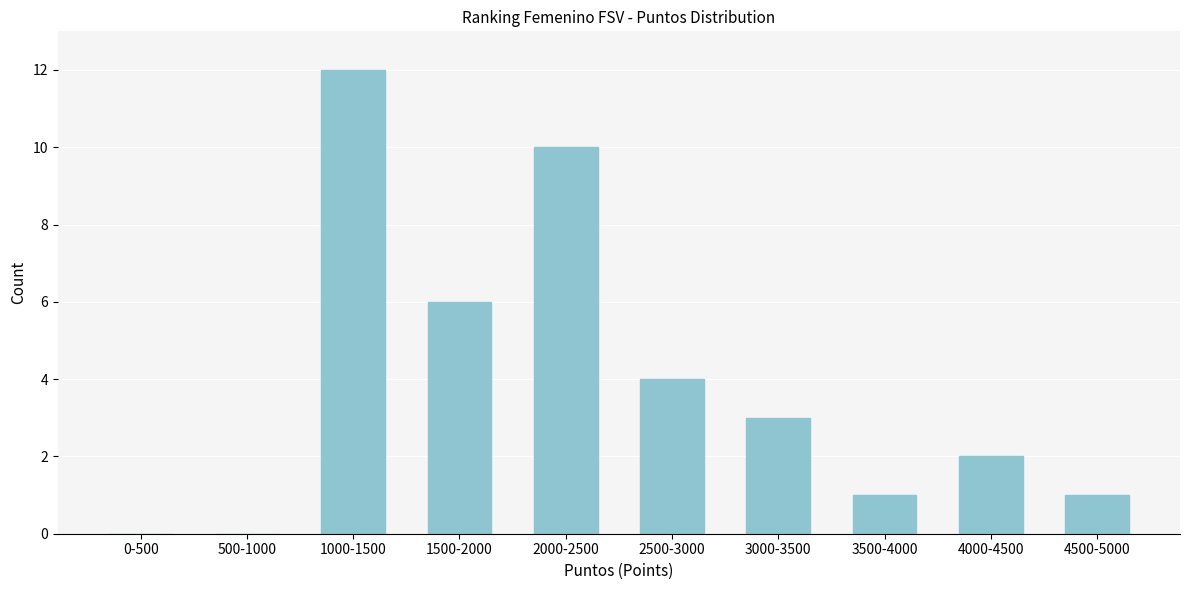

Reading right to left, list all the values displayed in this chart.

4500-5000=1	4000-4500=2	3500-4000=1	3000-3500=3	2500-3000=4	2000-2500=10	1500-2000=6	1000-1500=12	500-1000=0	0-500=0